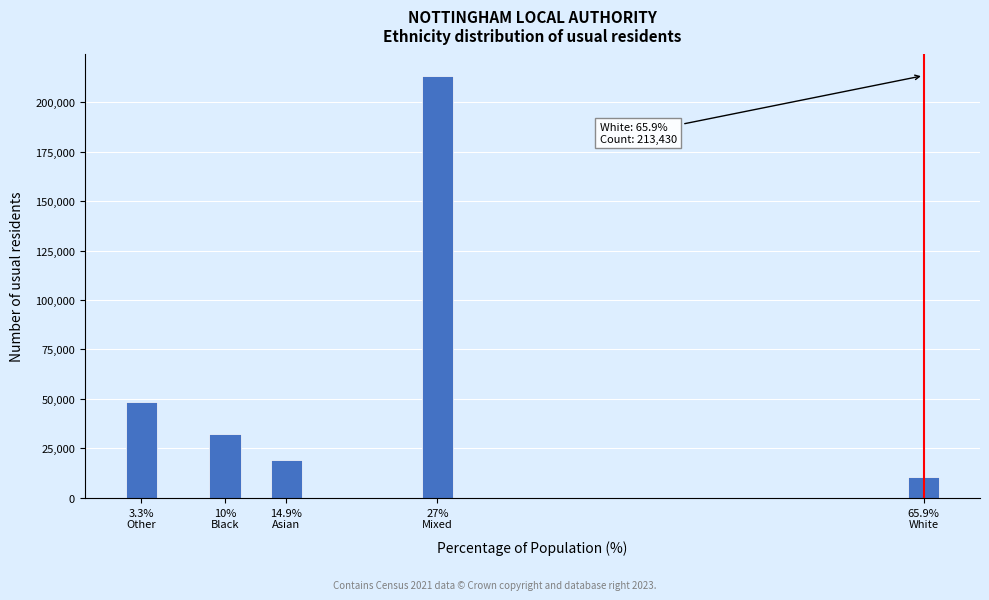

Reading left to right, extract all data points from this chart.

48217	32215	19063	213430	10710